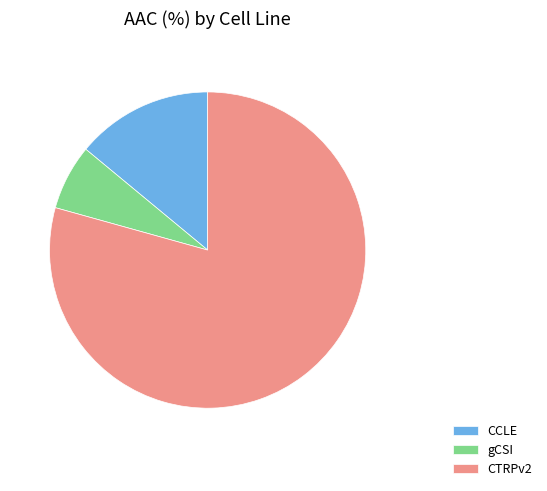

What is the smallest slice in the pie chart?

gCSI